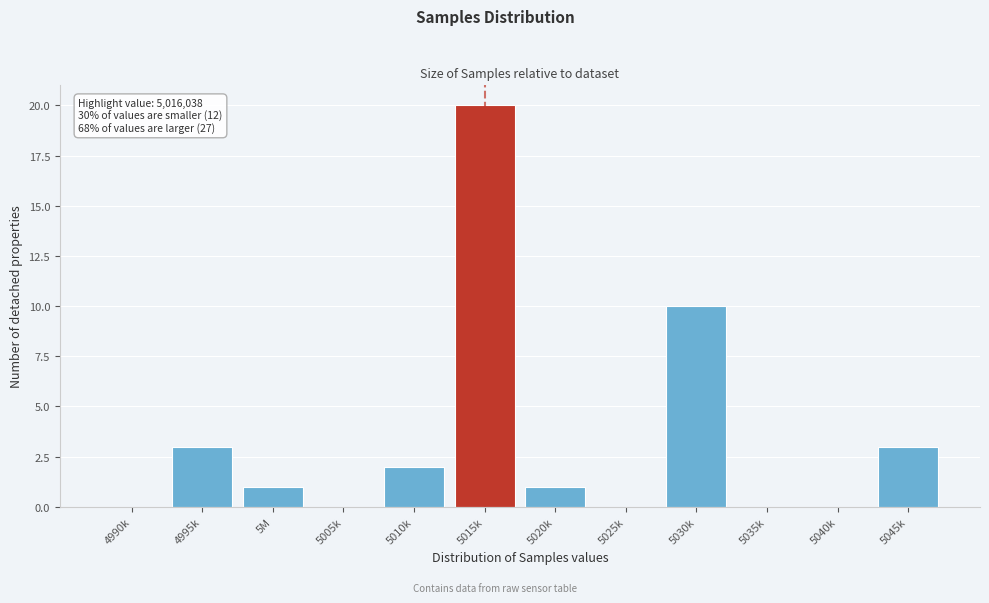

Reading left to right, extract all data points from this chart.

4990k=0	4995k=3	5M=1	5005k=0	5010k=2	5015k=20	5020k=1	5025k=0	5030k=10	5035k=0	5040k=0	5045k=3